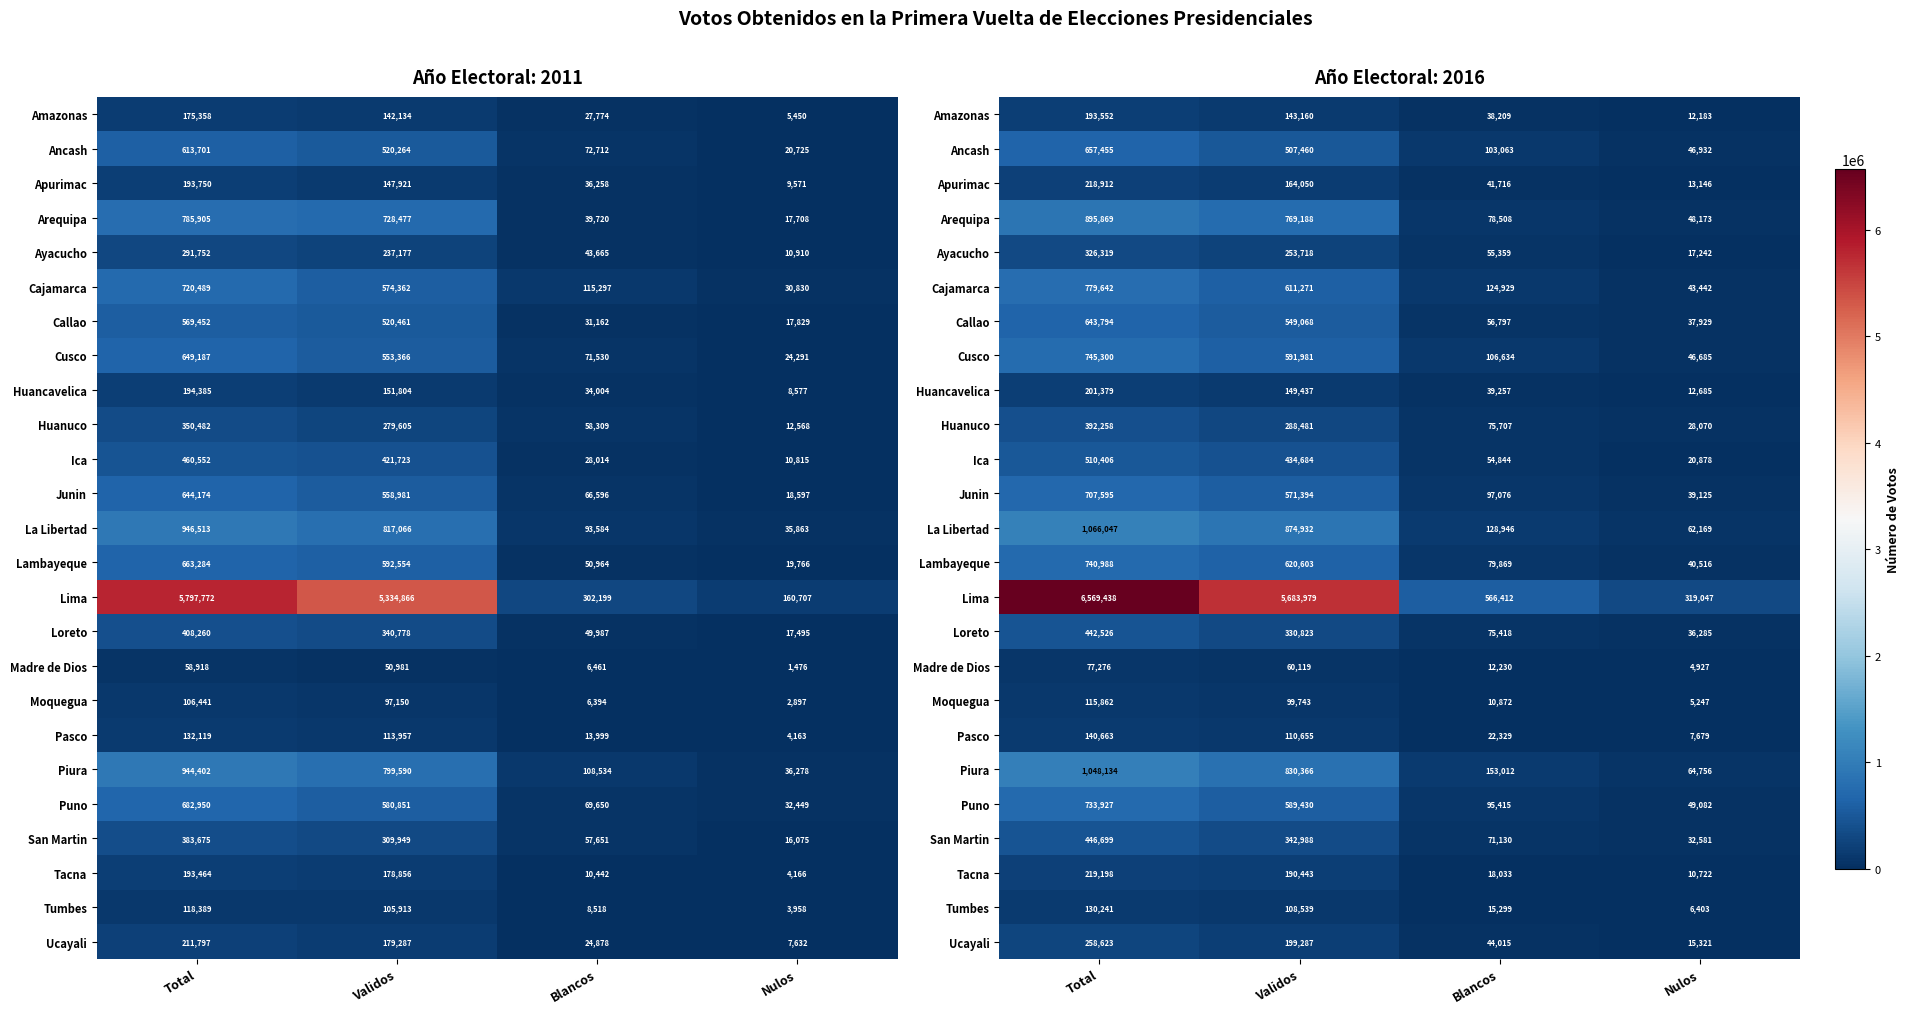

What is the total value across all series at Validos?

15075799